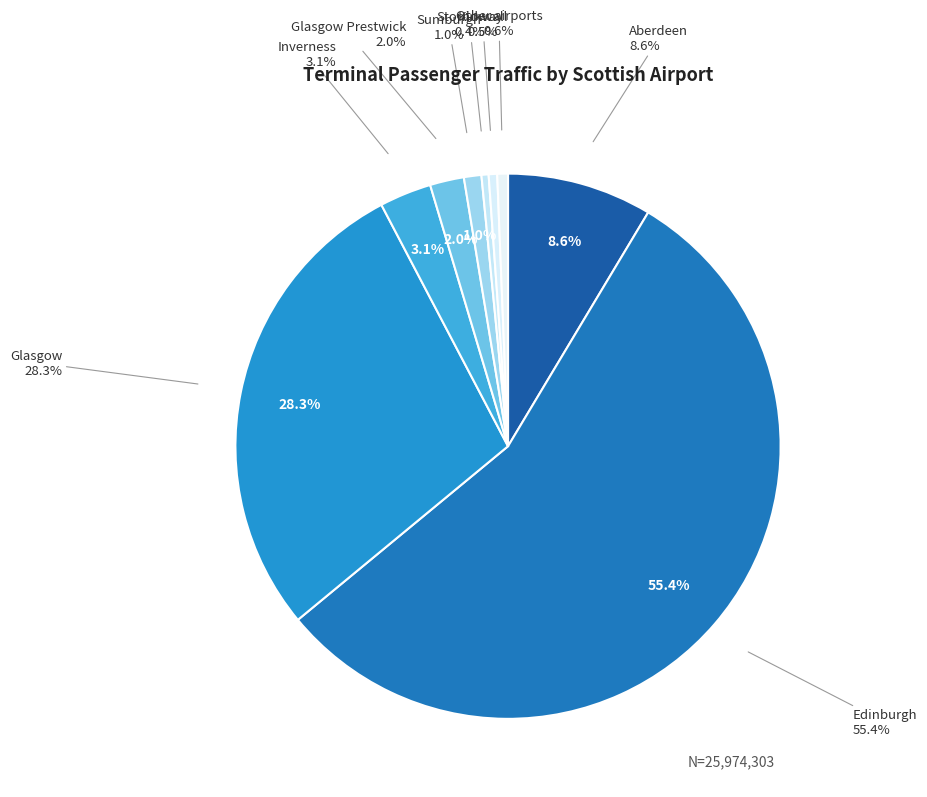

Which category has the smallest portion of the pie?

Stornoway